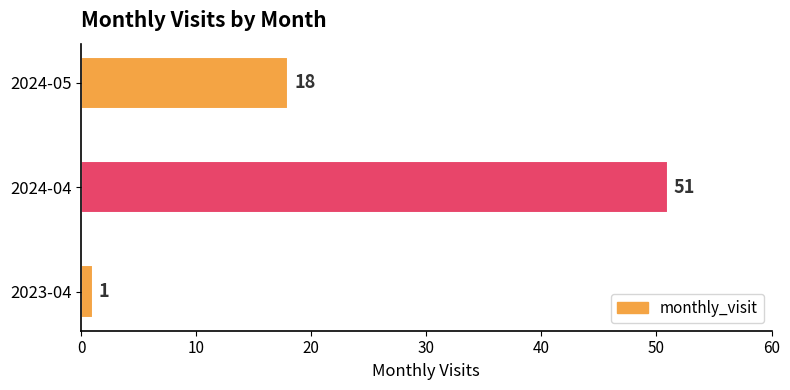

What is the sum of all values?

70